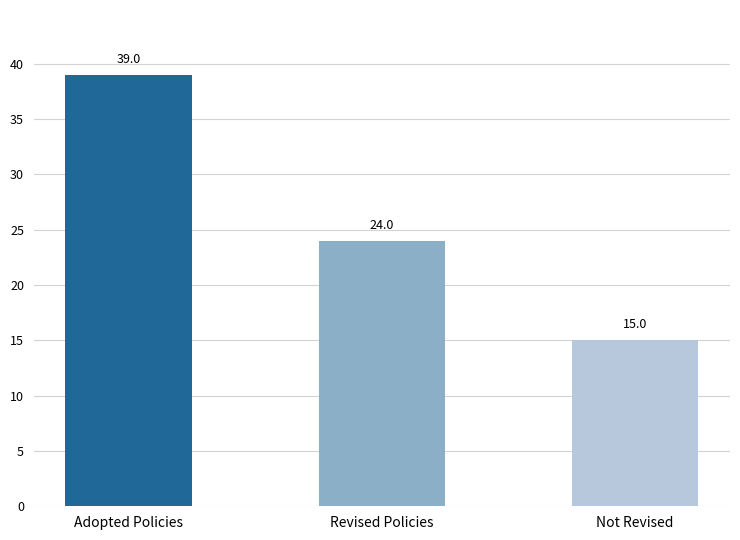

What position from the left is Not Revised?

3